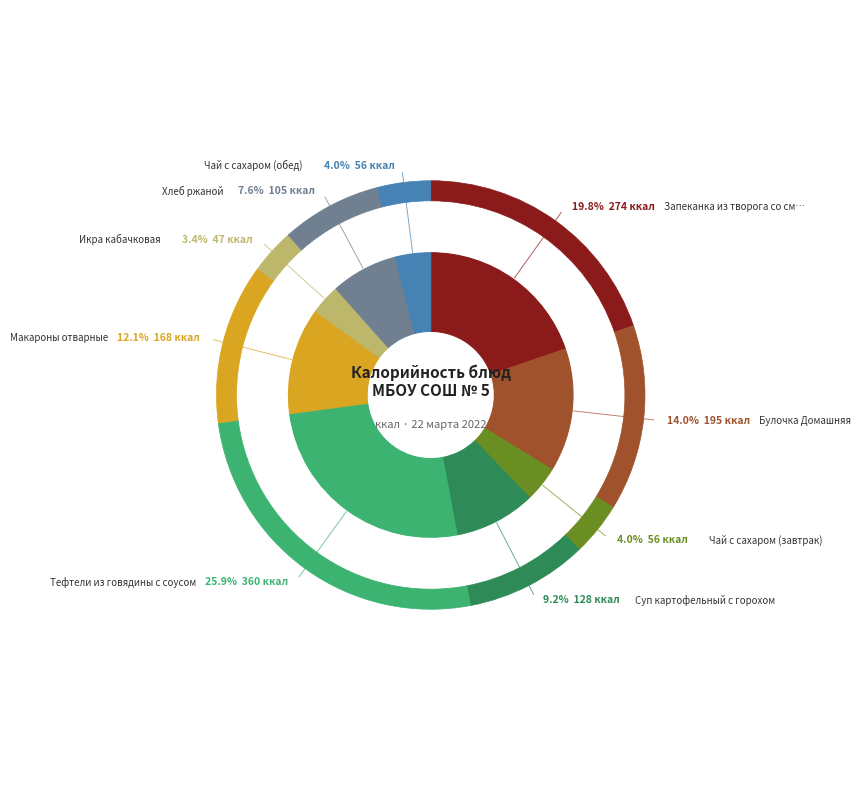

True or false: Хлеб ржаной accounts for 8% of the total.

True